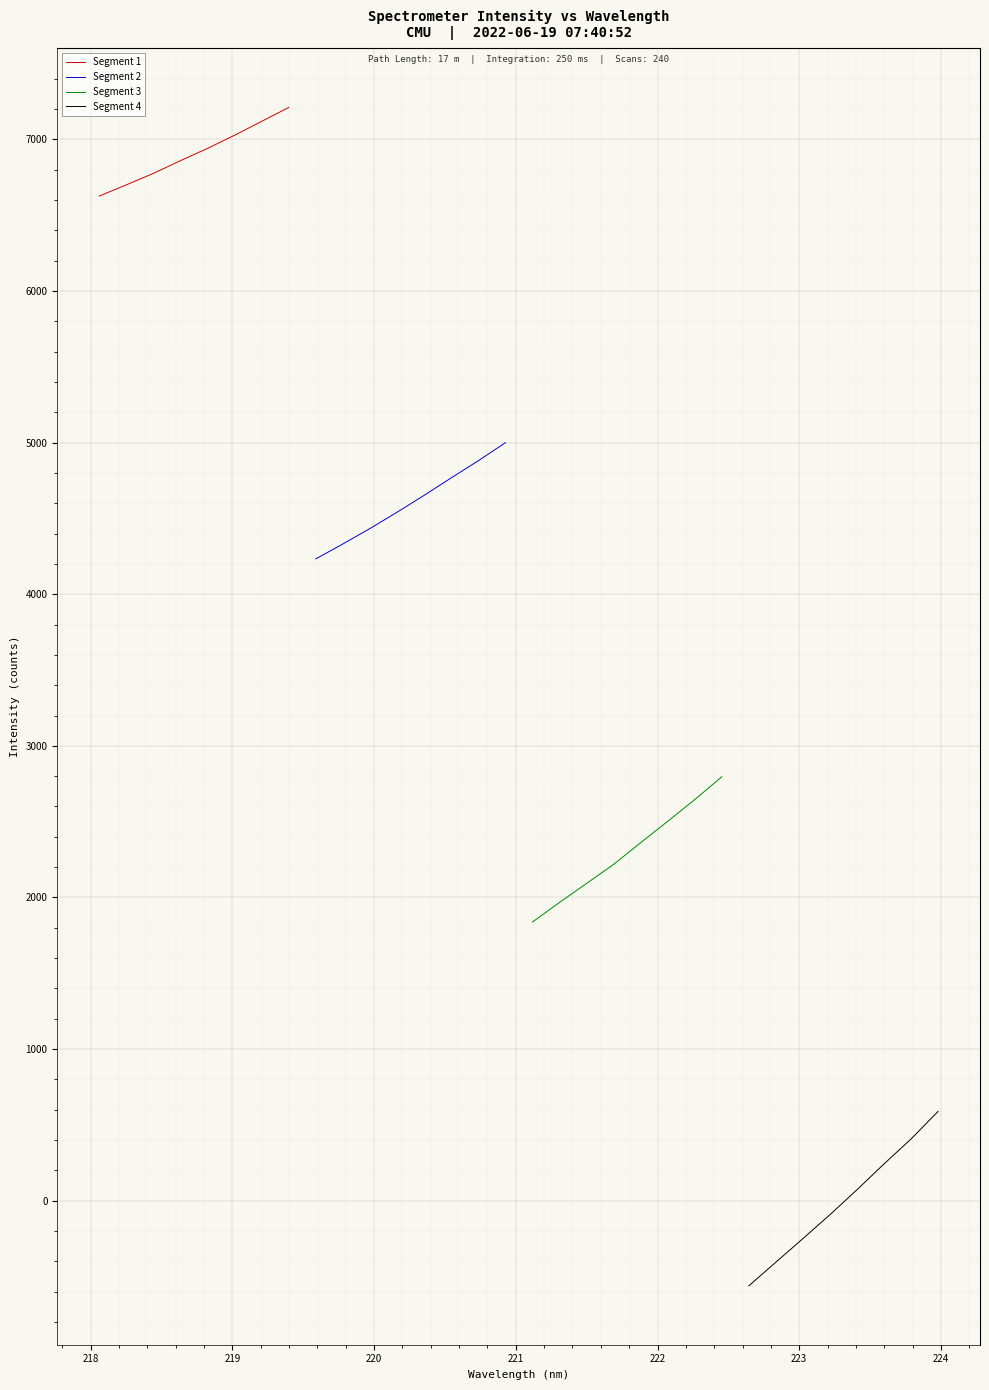

What is the average value of the Segment 1 series?

6907.8